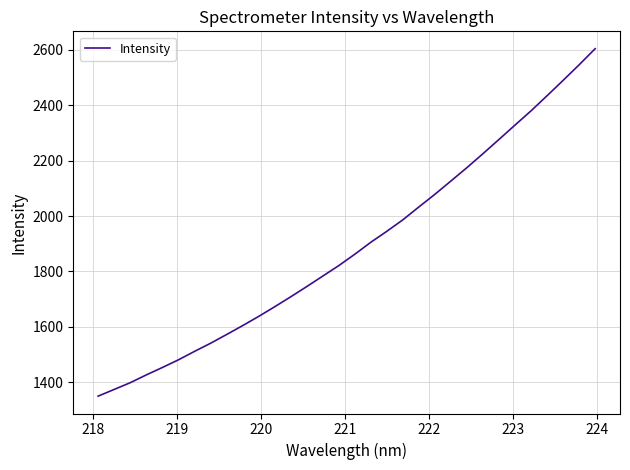

What is the maximum value shown in the chart?

2604.2